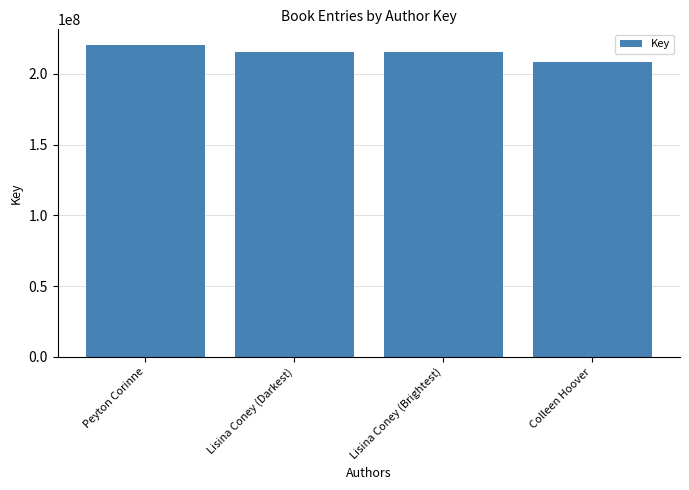

Where does the data first go above 215694154?

Peyton Corinne